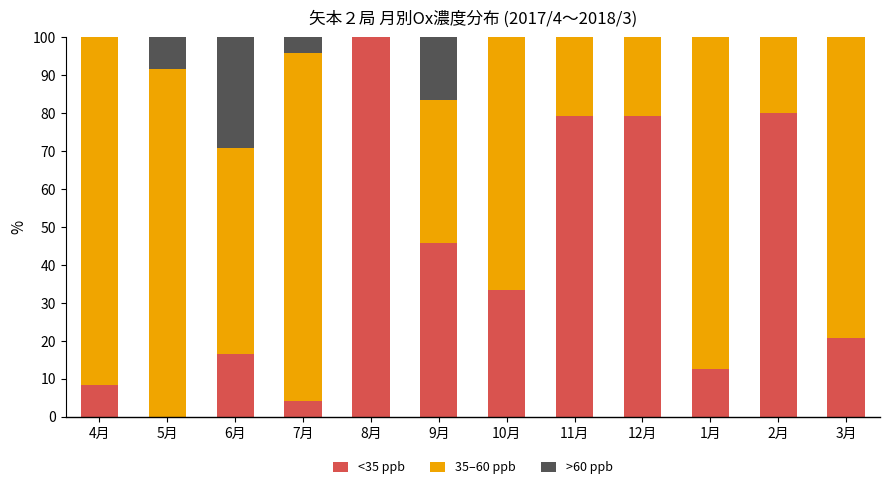

What is the total value across all series at 9月?

100.0